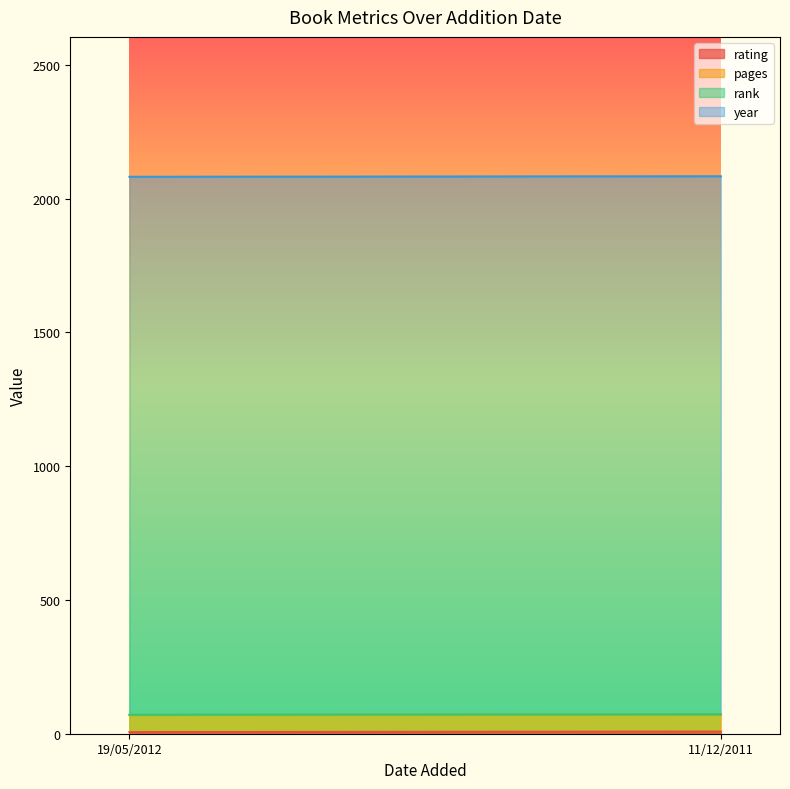

Count the number of data series in this chart.

4